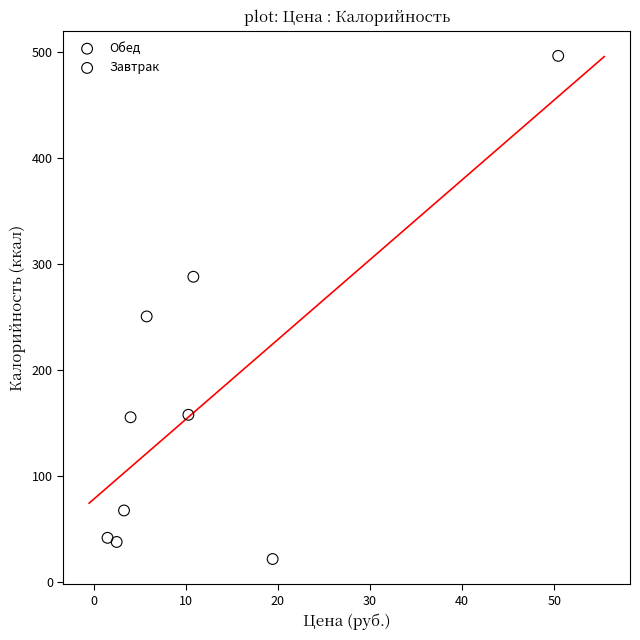

Which series contains the highest Y value?

Обед